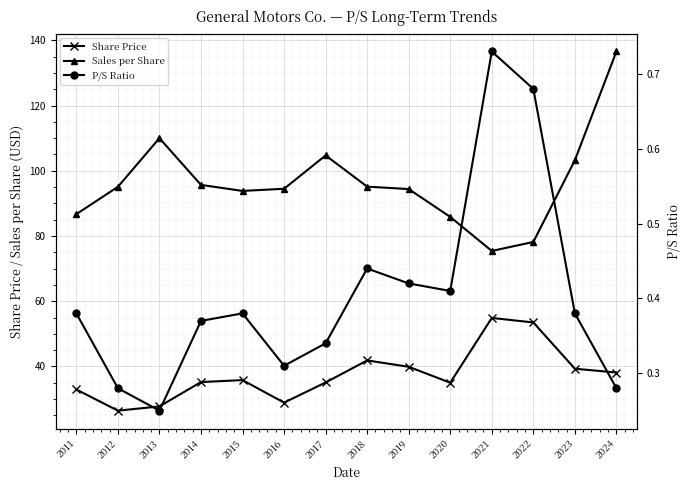

List the labels in order of Sales per Share value, largest first.

2024, 2013, 2017, 2023, 2014, 2018, 2012, 2016, 2019, 2015, 2011, 2020, 2022, 2021